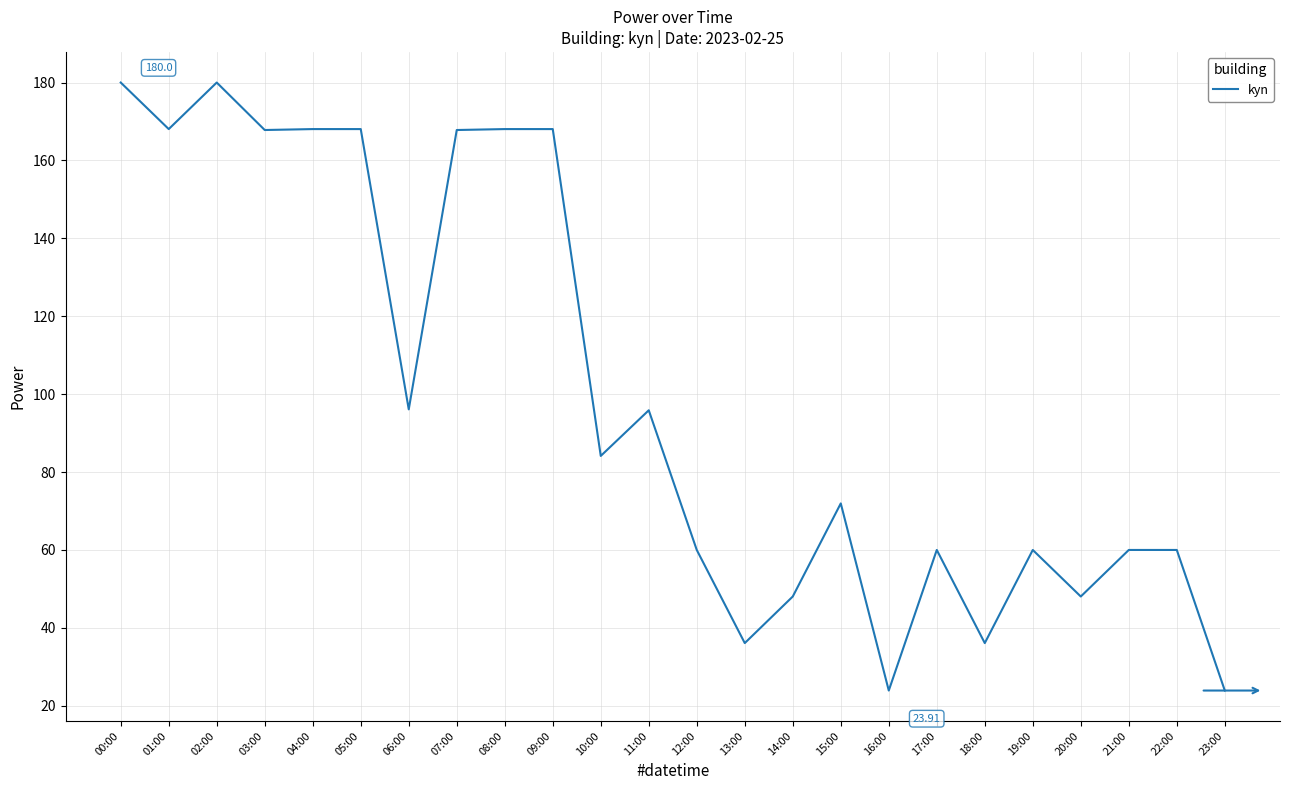

What is the difference between the maximum and minimum values?

156.1